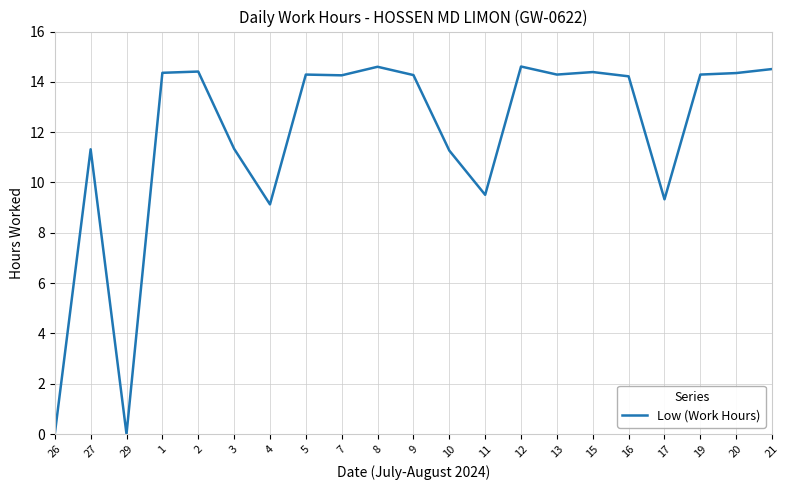

What position from the right is 27?

20